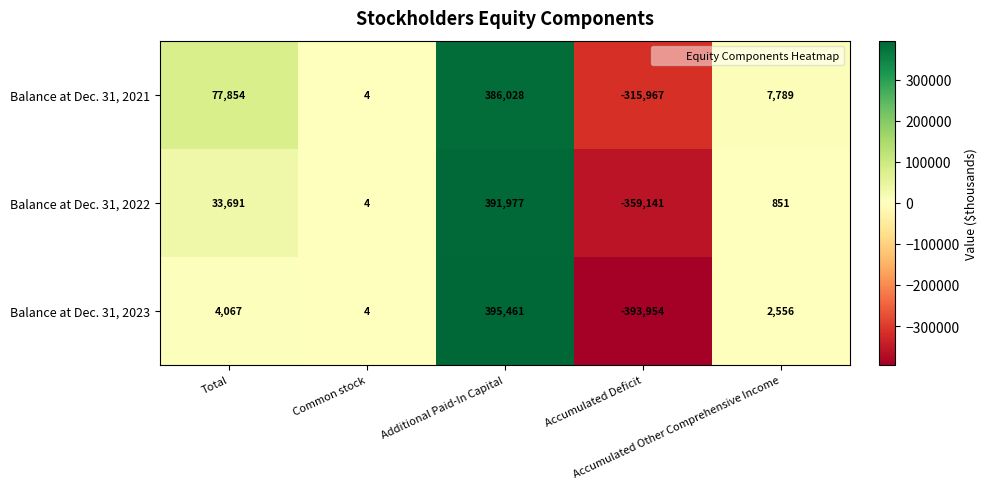

Which series has the largest range (max minus min)?

Balance at Dec. 31, 2023